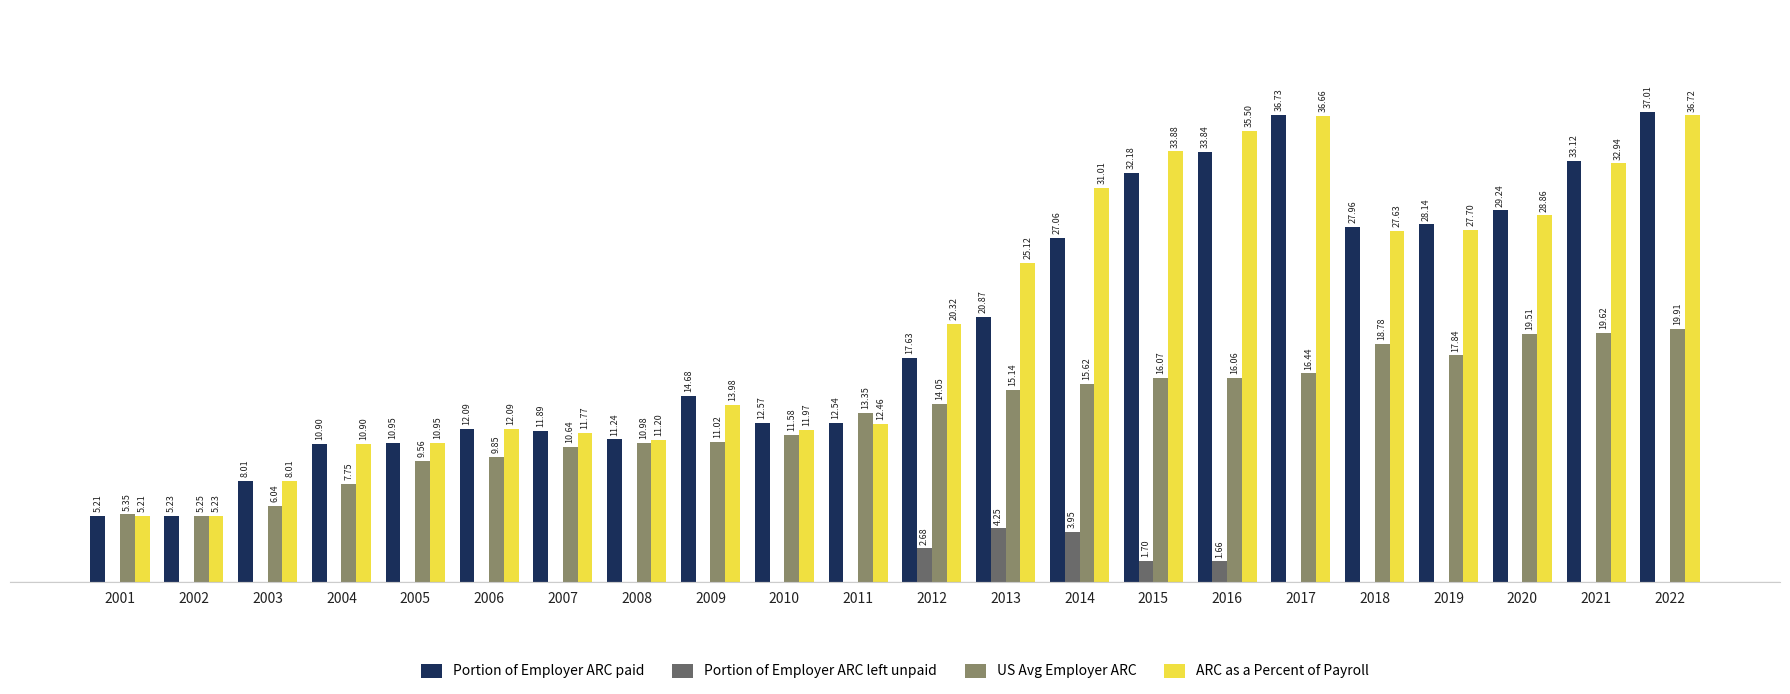

Which series has the largest total across all categories?

ARC as a Percent of Payroll